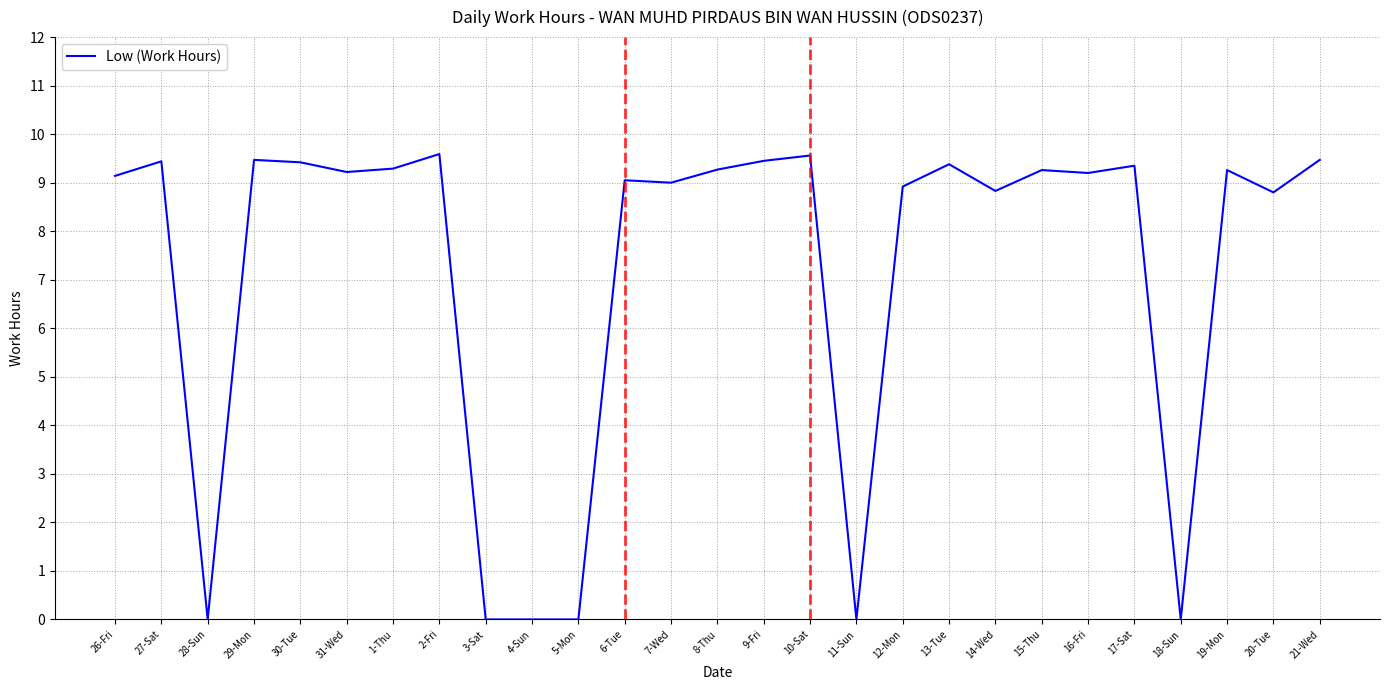

True or false: the data shows 9.5 at 21-Wed.

True